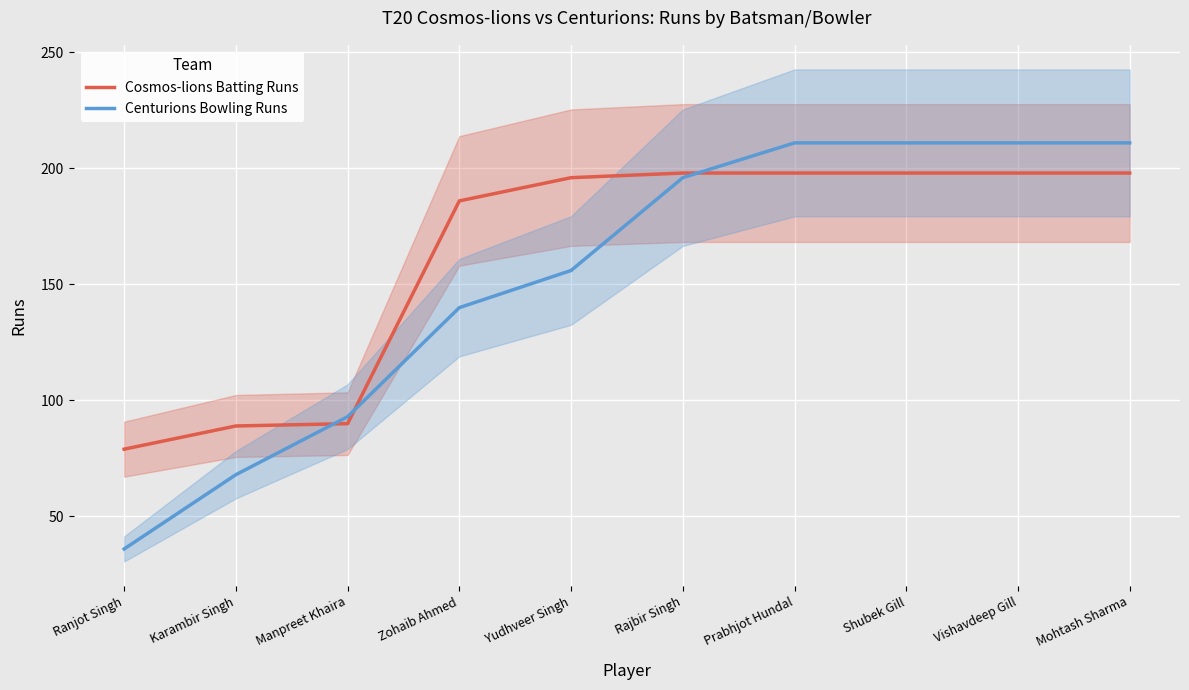

After their last crossing, which series has the higher values: Centurions Bowling Runs or Cosmos-lions Batting Runs?

Centurions Bowling Runs